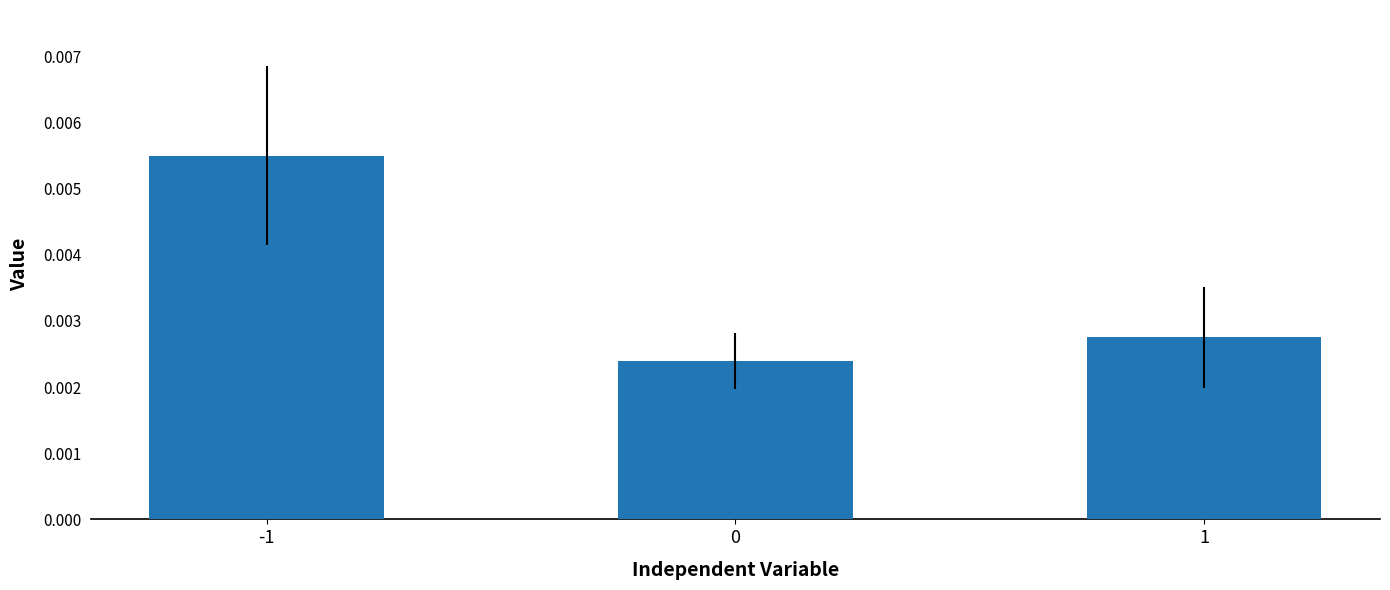

Is it true that the value at -1 is 0.0?

False